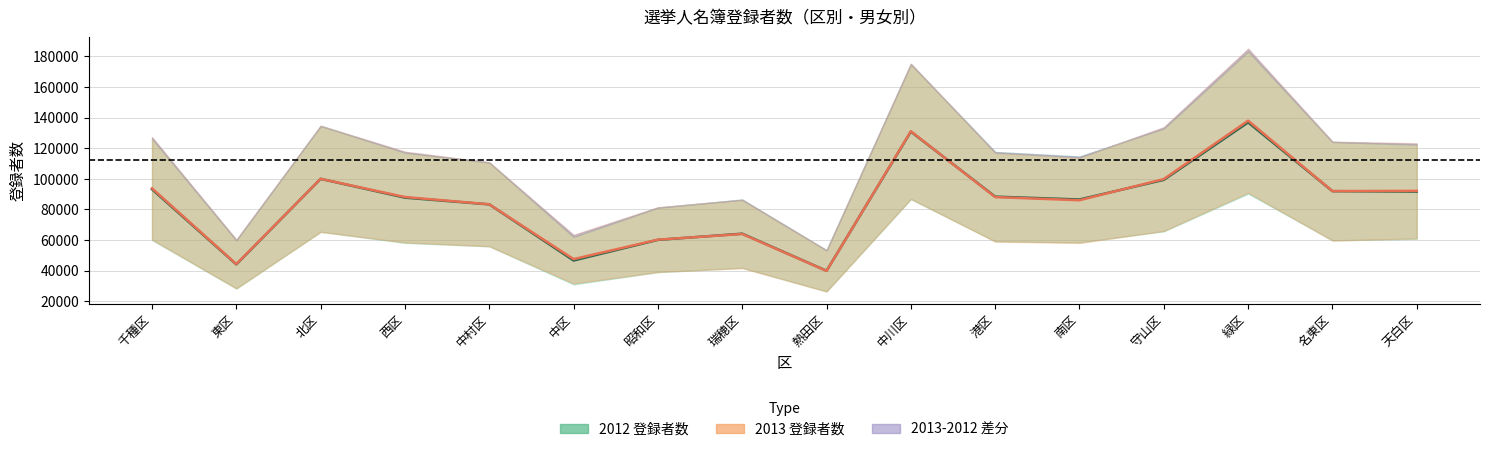

Rank the categories by 2012中央値 value from highest to lowest.

緑区, 中川区, 北区, 守山区, 千種区, 名東区, 天白区, 港区, 西区, 南区, 中村区, 瑞穂区, 昭和区, 中区, 東区, 熱田区